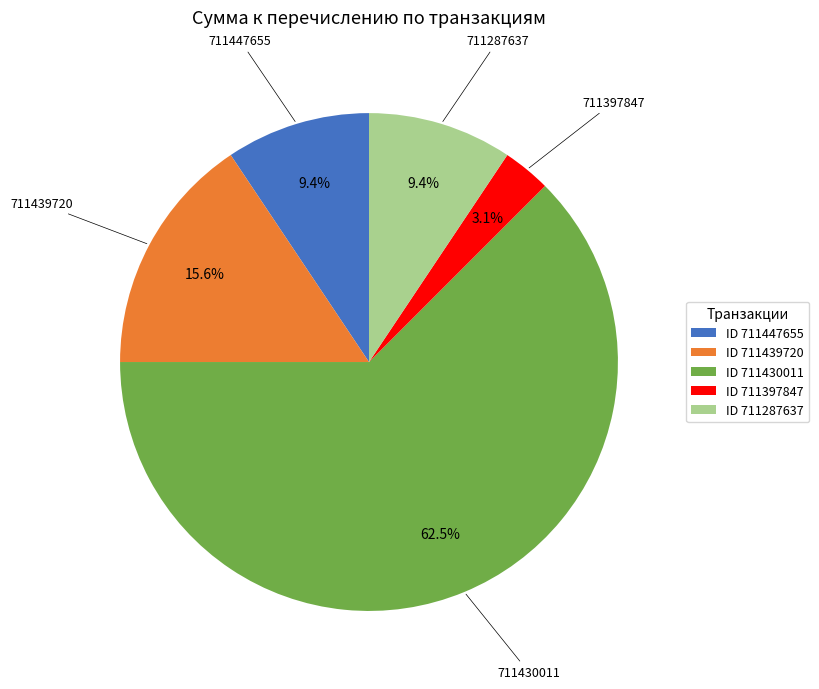

Which slice represents more than half of the pie?

ID 711430011